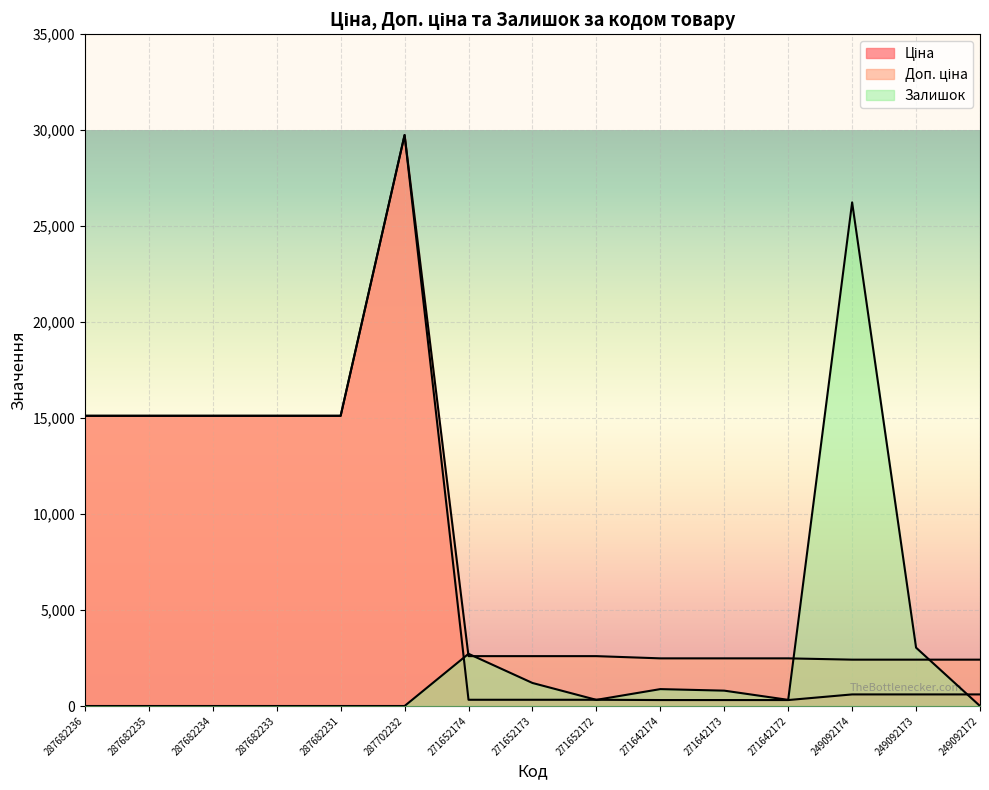

Reading right to left, list all the values displayed in this chart.

Ціна: 603.7	603.7	603.7	310.3	310.3	310.3	324.8	324.8	324.8	29747.2	15120.0	15120.0	15120.0	15120.0	15120.0
Доп. ціна: 2414.8	2414.8	2414.8	2482.4	2482.4	2482.4	2598.3	2598.3	2598.3	29747.2	15120.0	15120.0	15120.0	15120.0	15120.0
Залишок: 0.0	3040.0	26240.0	320.0	800.0	880.0	320.0	1200.0	2720.0	0.0	0.0	0.0	0.0	0.0	0.0